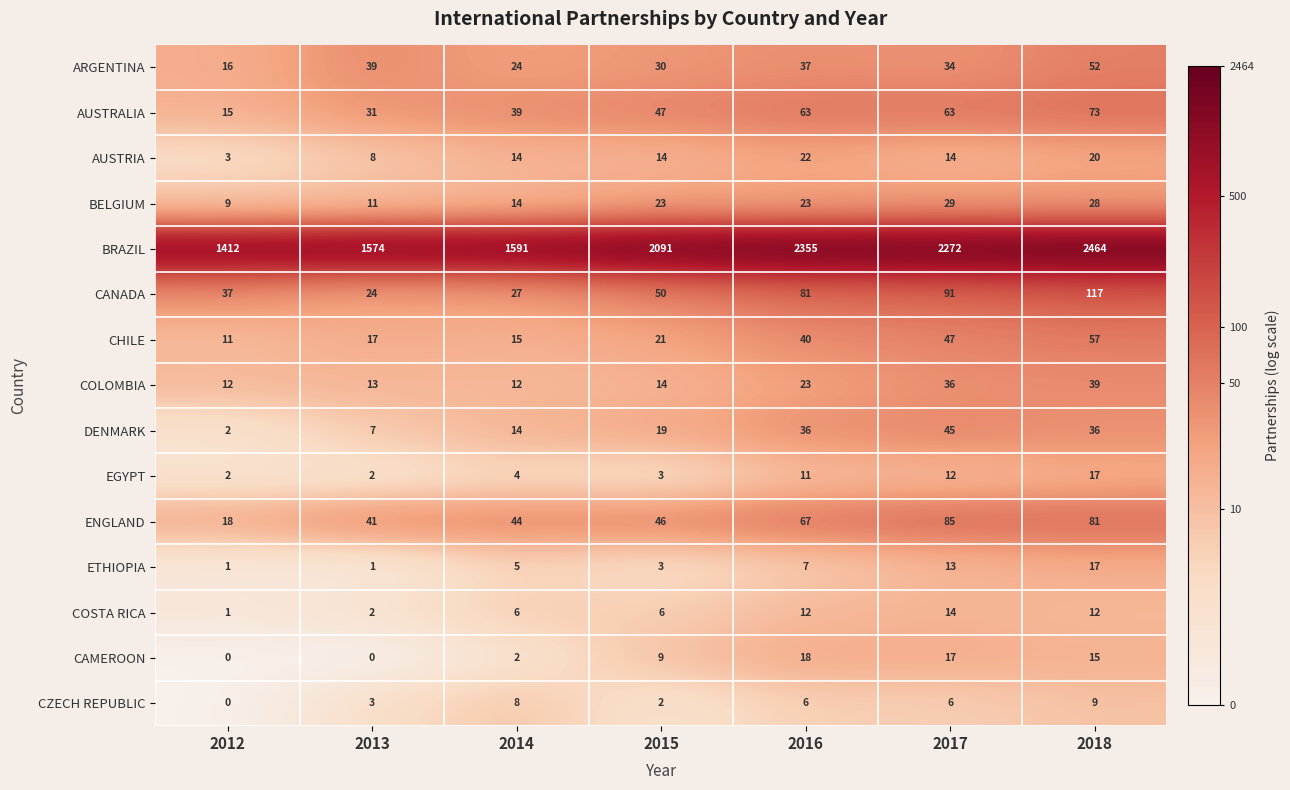

List the labels in order of CANADA value, smallest first.

2013, 2014, 2012, 2015, 2016, 2017, 2018